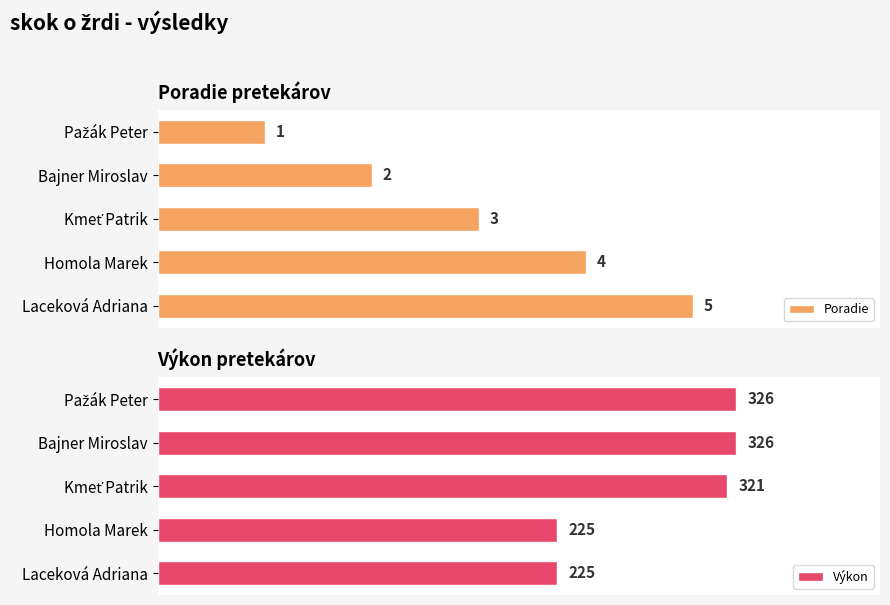

Reading left to right, what are all the values shown in this chart?

Poradie: 1	2	3	4	5
Výkon: 326	326	321	225	225